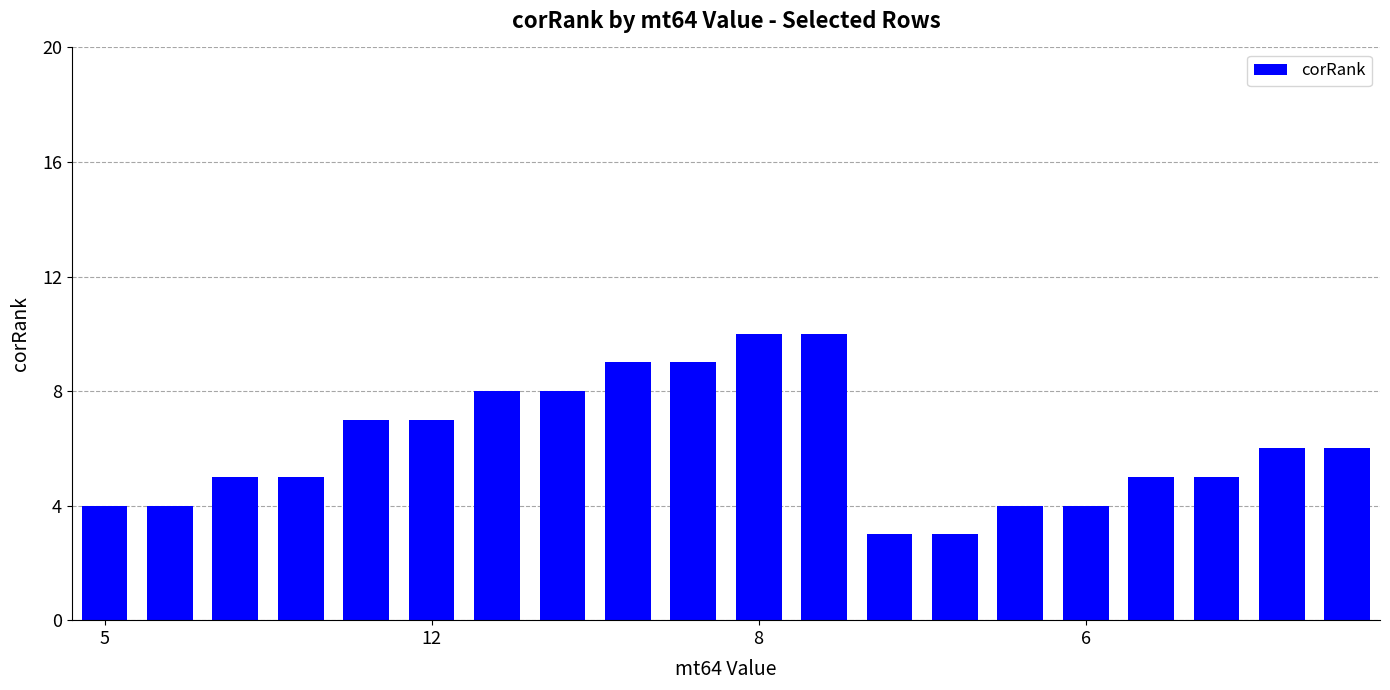

Reading left to right, extract all data points from this chart.

4	4	5	5	7	7	8	8	9	9	10	10	3	3	4	4	5	5	6	6